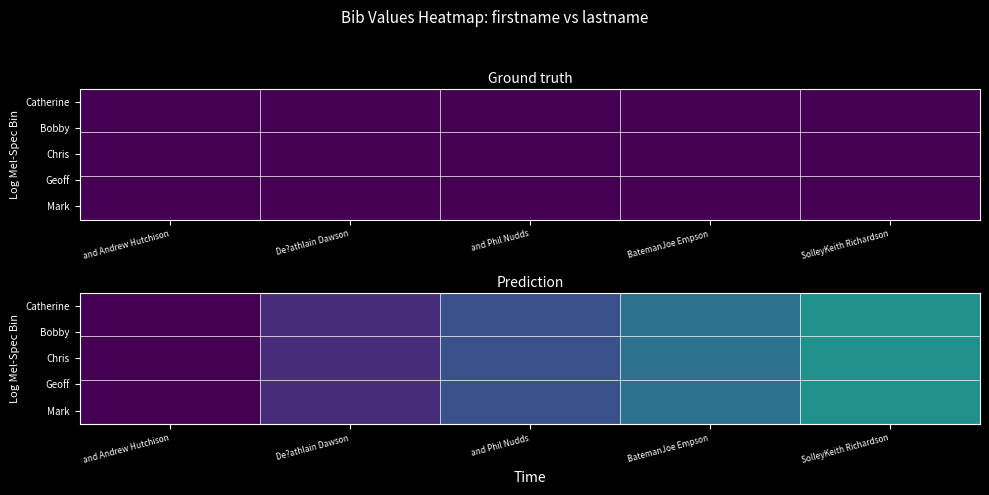

Rank the series at and Phil Nudds from highest to lowest value.

Catherine, Bobby, Chris, Geoff, Mark